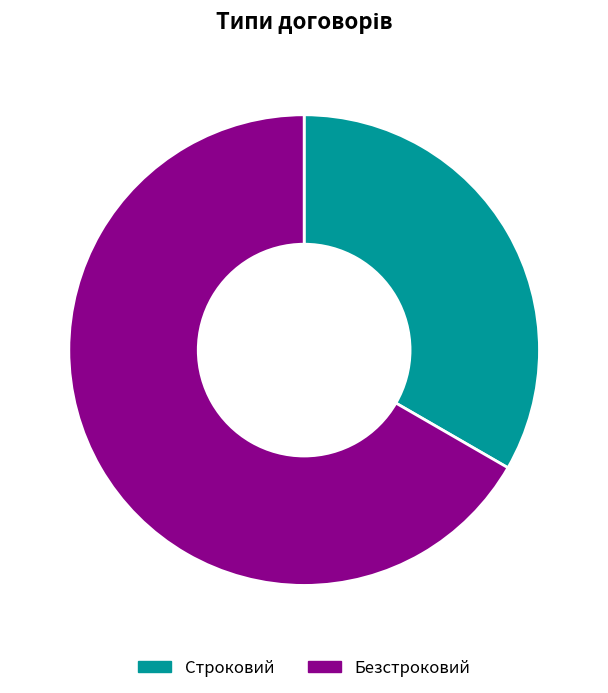

Do Безстроковий and Строковий together represent more than half of the pie?

Yes